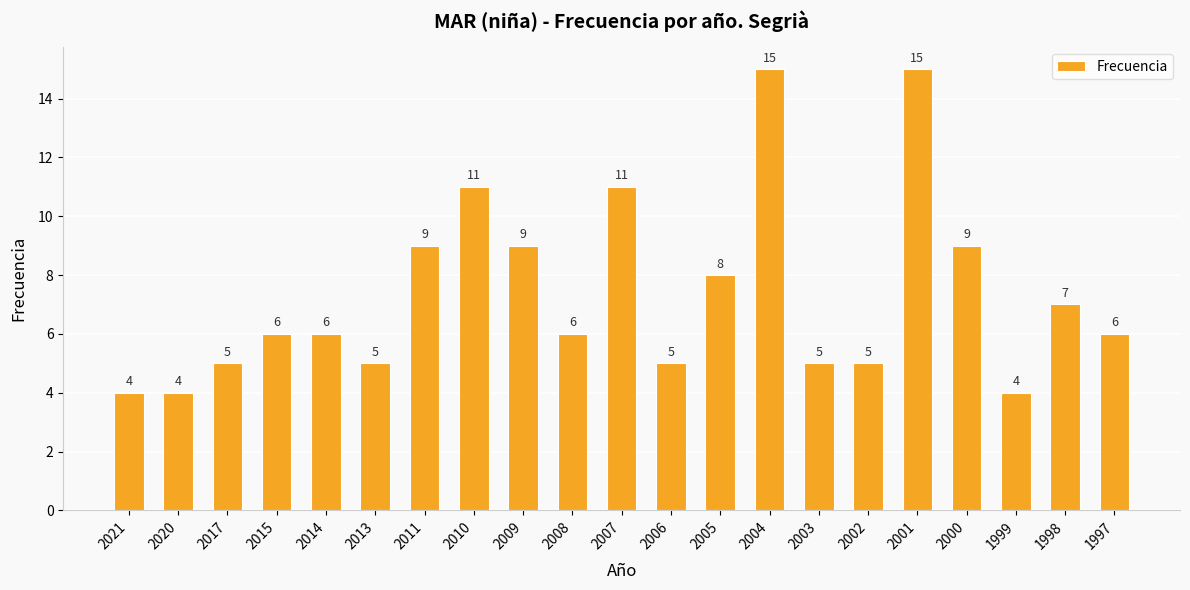

Which has a higher value, 1997 or 2002?

1997